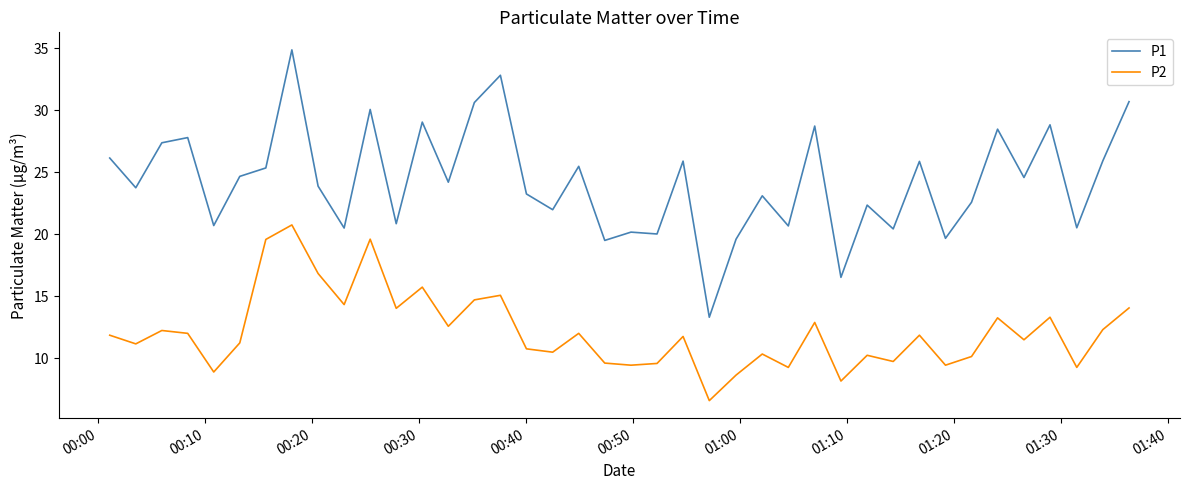

What is the minimum value shown in the chart?

6.6